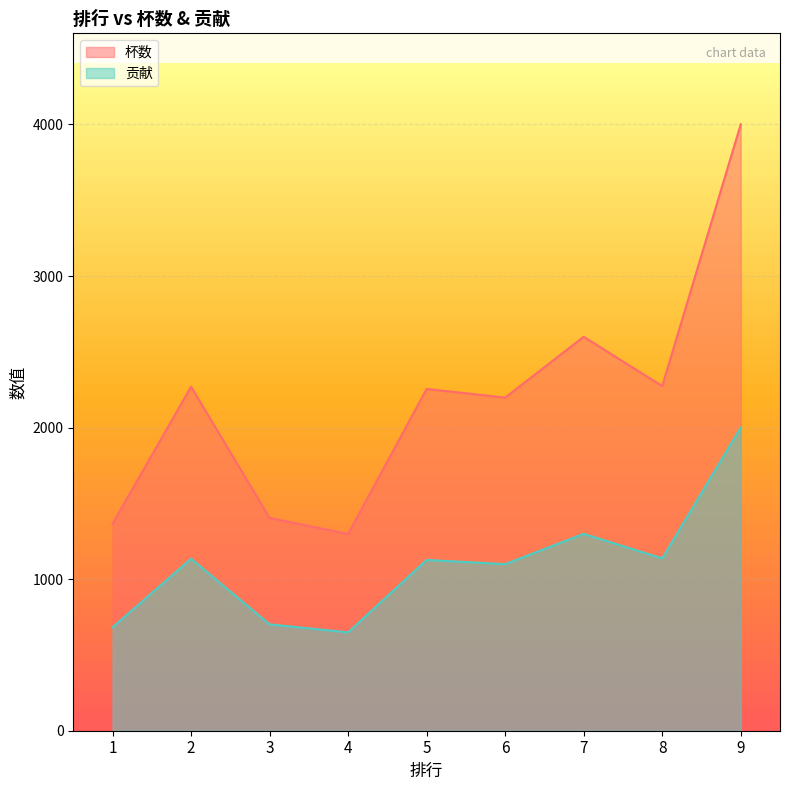

Does the chart display data point markers on the line(s)?

No